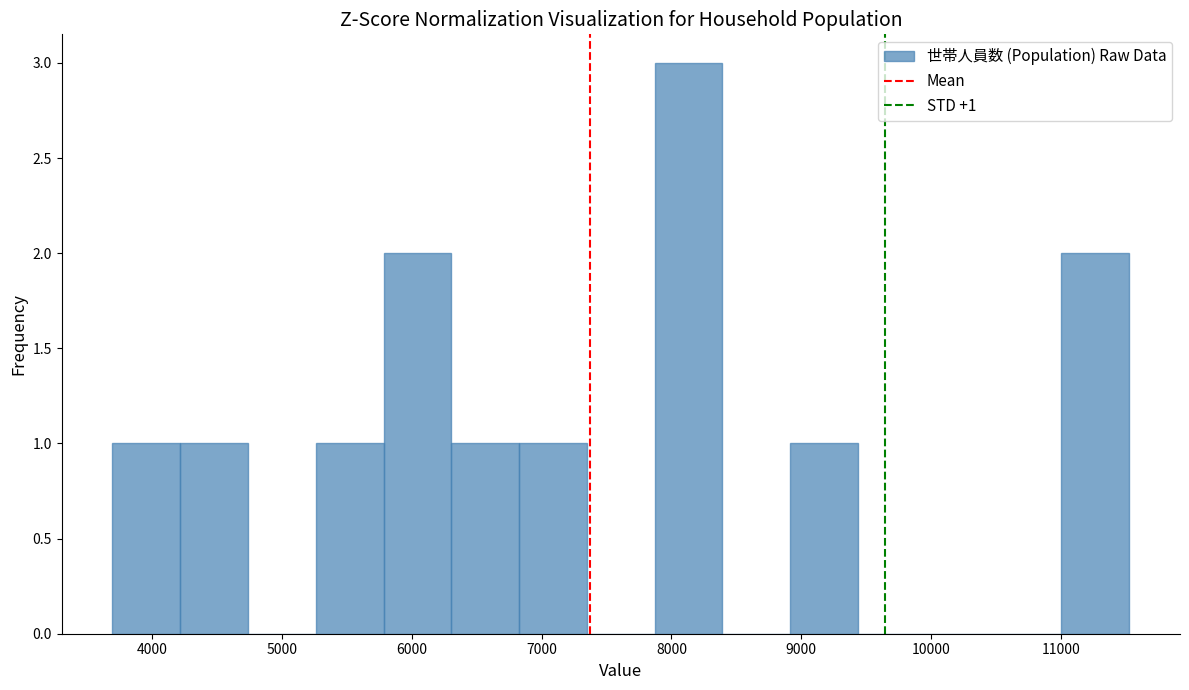

Which range on the x-axis has the tallest bar?

7900 to 8400